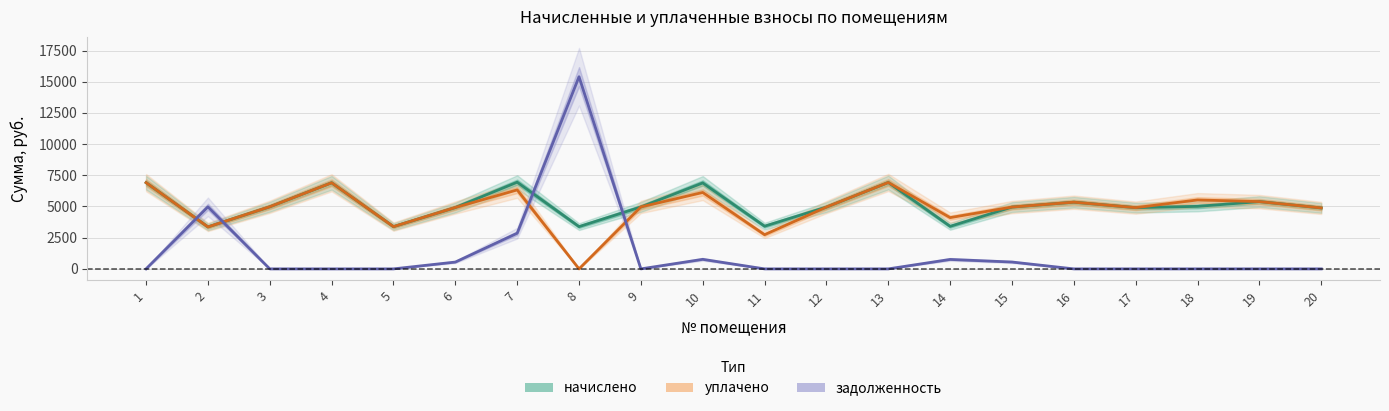

What is the spread (max minus min) of values at 17?

4907.5